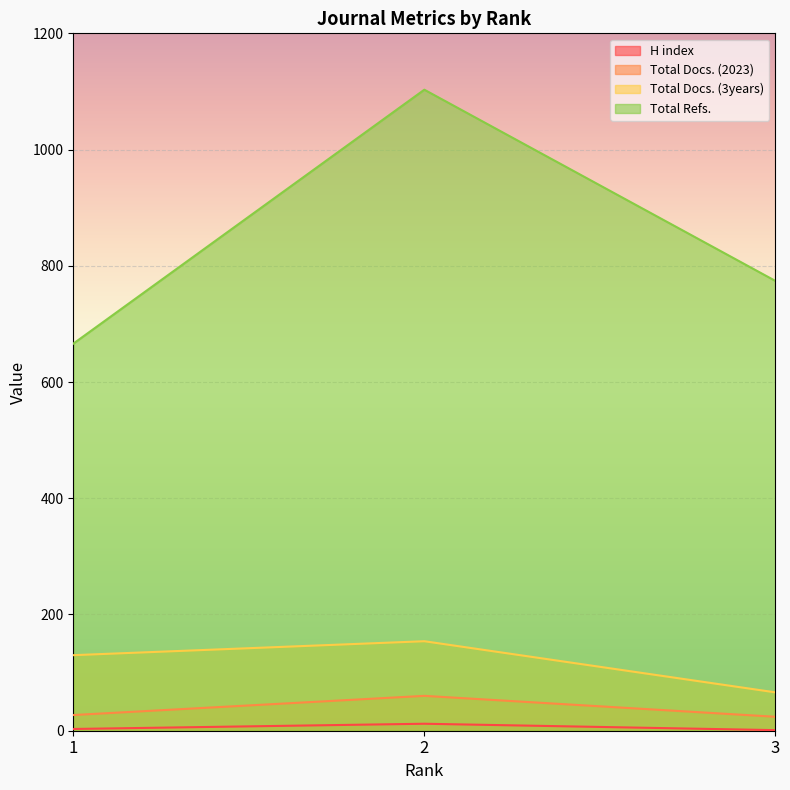

Which series changed the most between 2 and 3?

Total Refs.